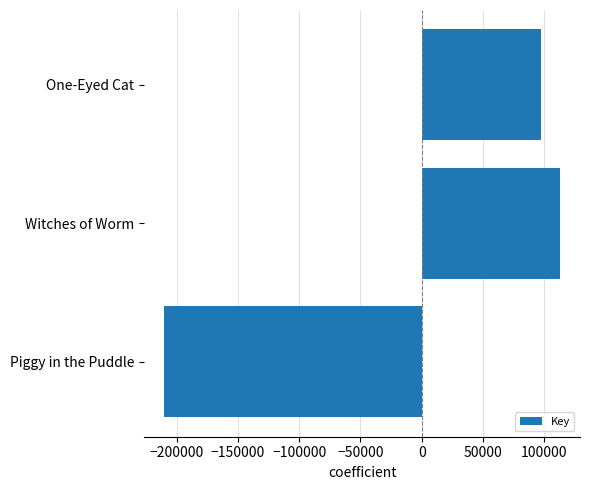

How many values are below 97360?

1